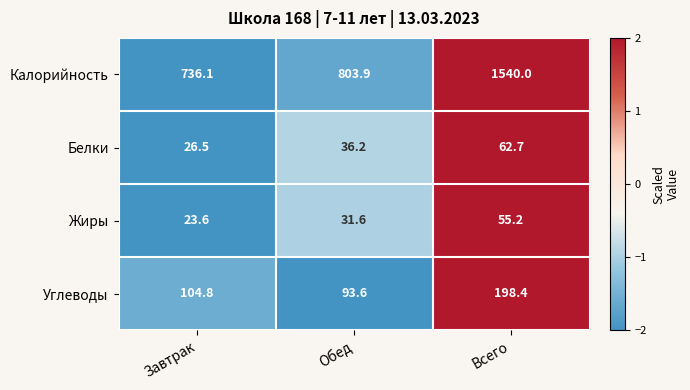

At which category is the sum across all series the highest?

Всего